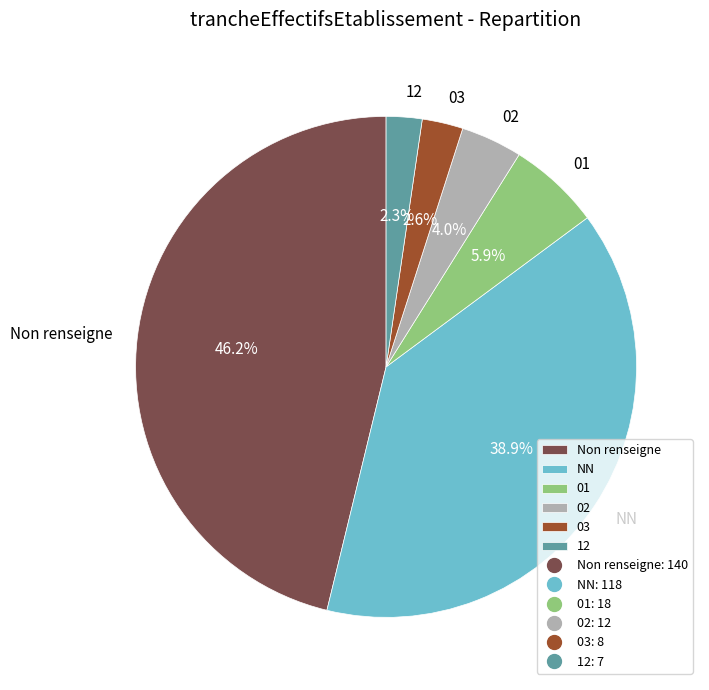

How many segments does this pie chart have?

6